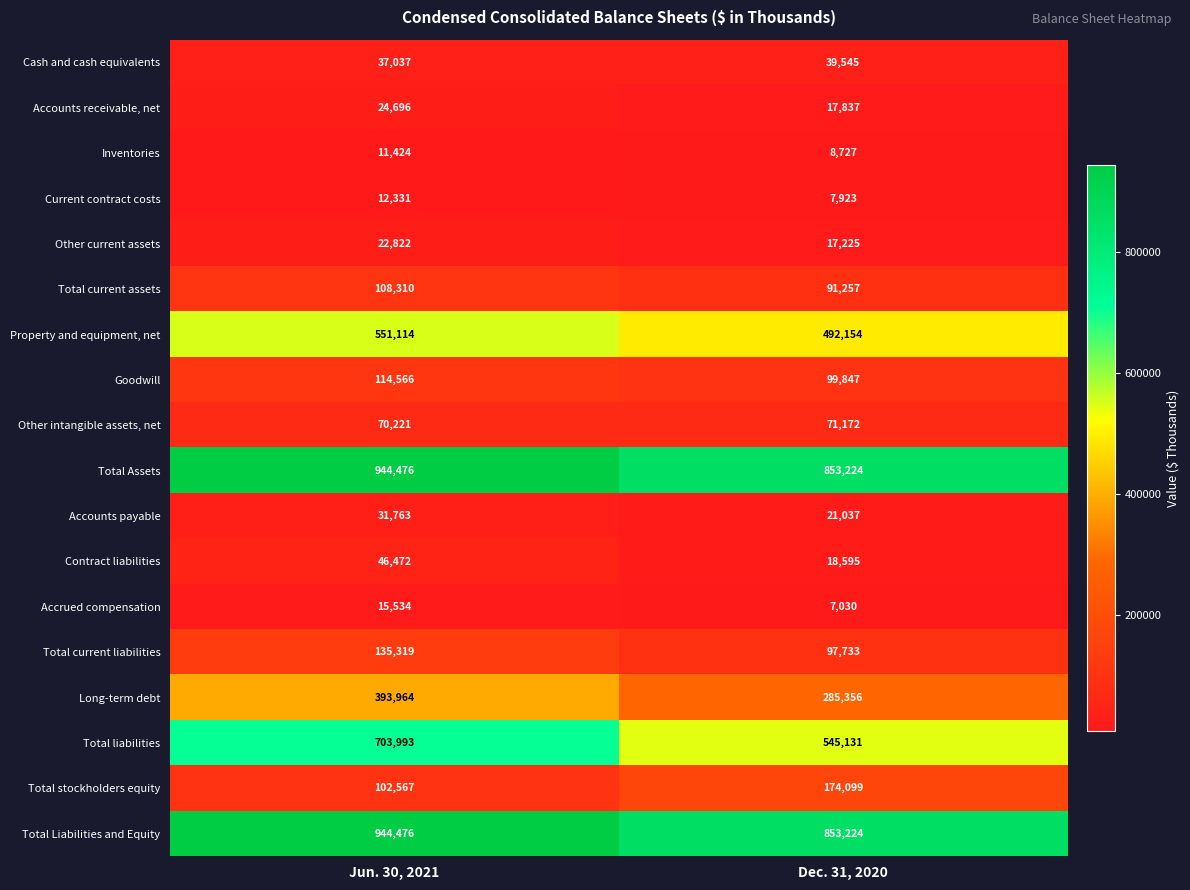

Where is Accounts receivable, net nearest to the value 21266?

Dec. 31, 2020